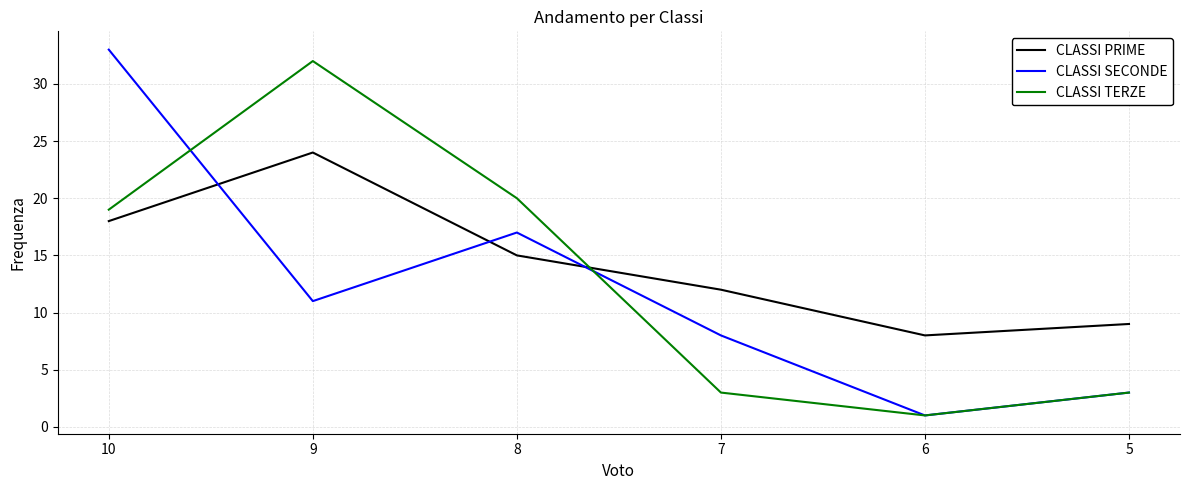

At how many categories does at least one series exceed 19?

3